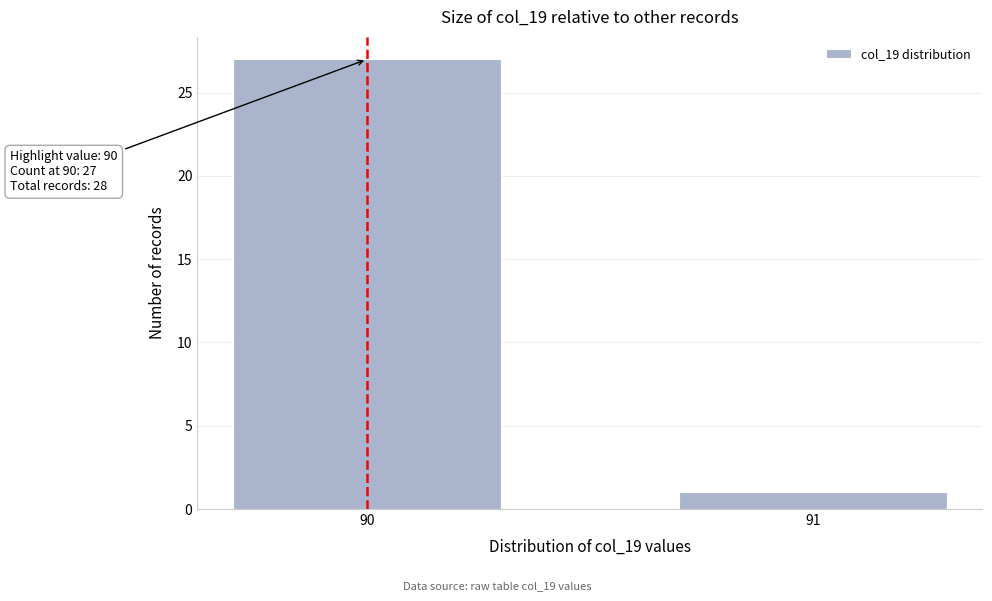

Reading right to left, what are all the values shown in this chart?

91=1	90=27